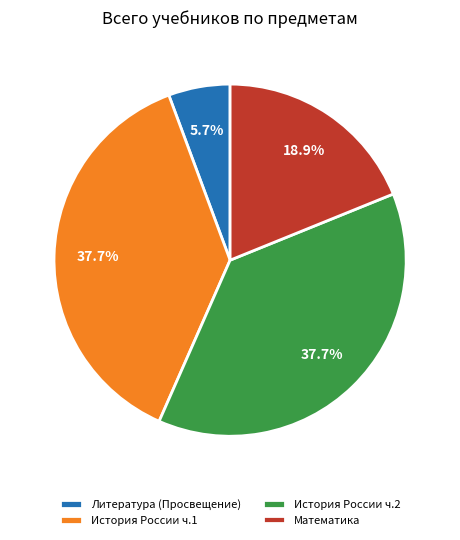

Which category has the smallest portion of the pie?

Литература (Просвещение)